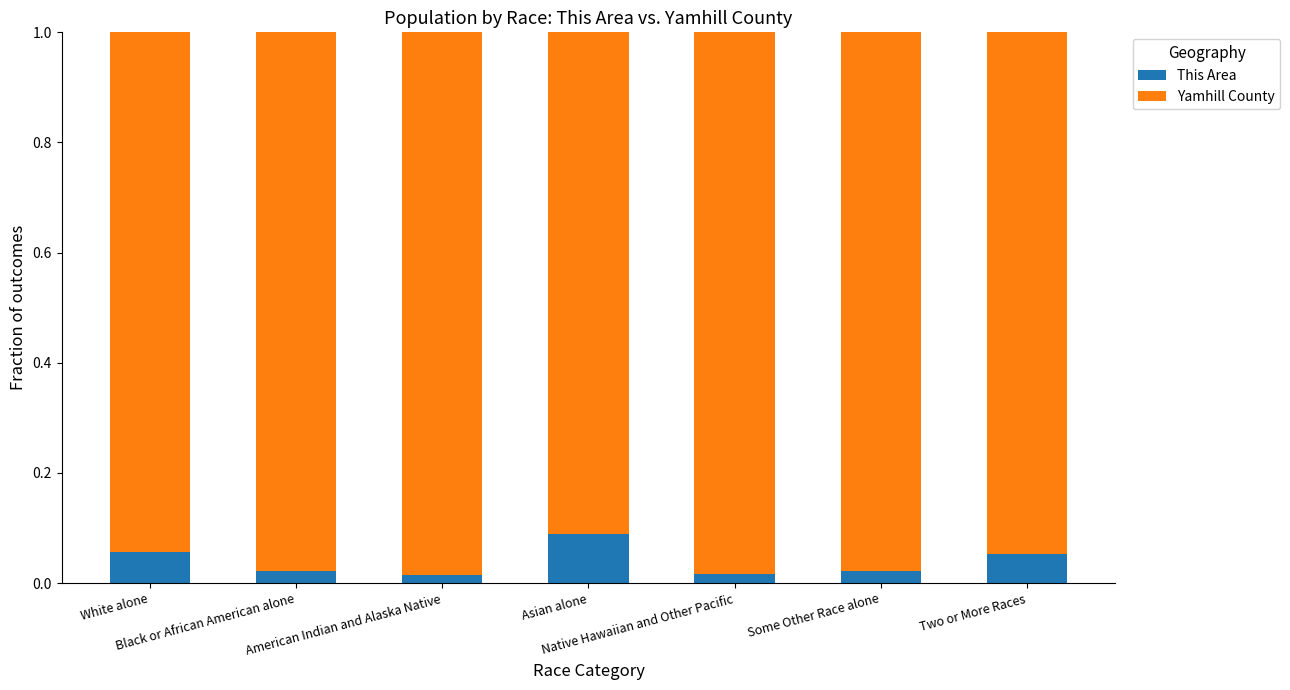

What is the sum of all This Area values?

0.3